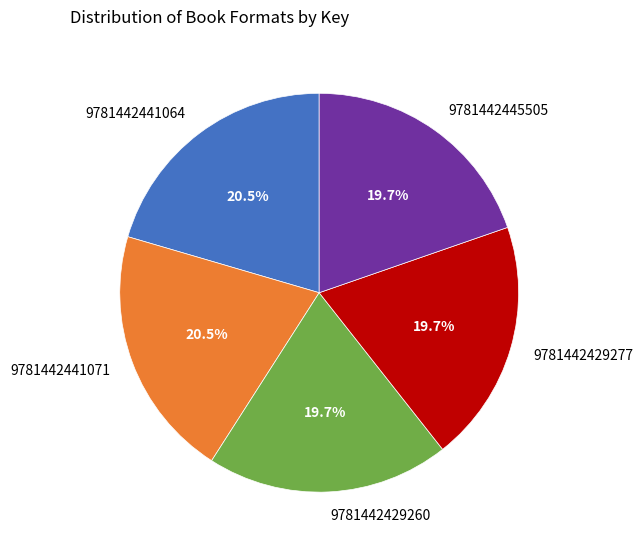

Is there any slice that represents more than half of the pie?

No